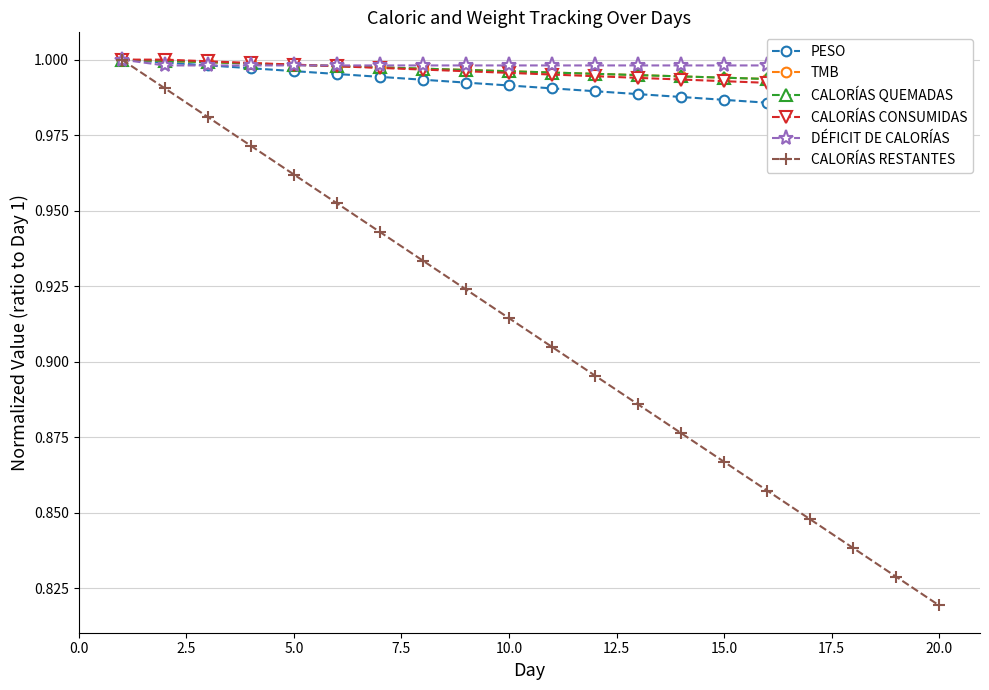

What is the value of the CALORÍAS RESTANTES point at the 12th from the left?

0.9